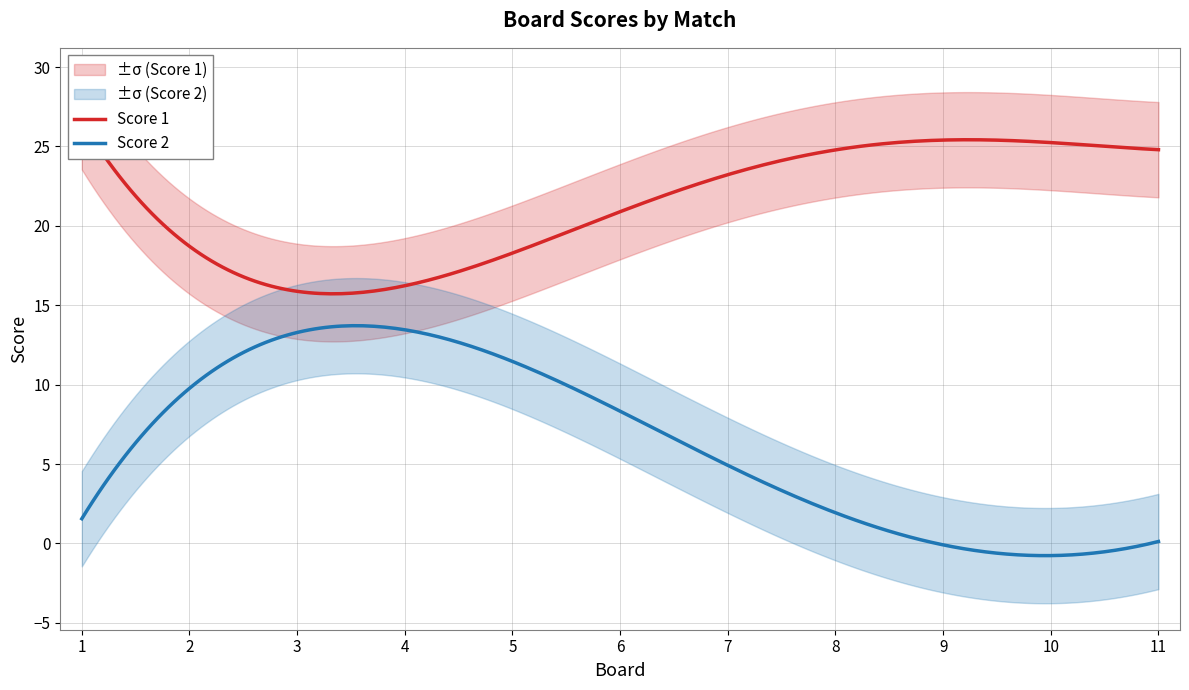

Count the number of categories in the chart.

11